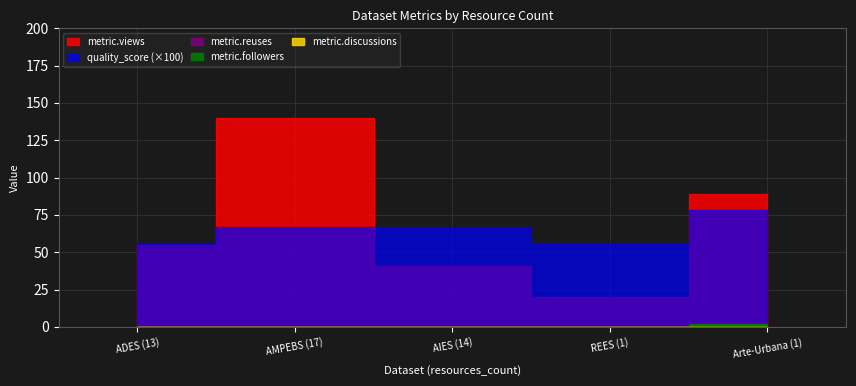

What is the sum of the quality_score values at AIES (14) and ADES (13)?

1.2